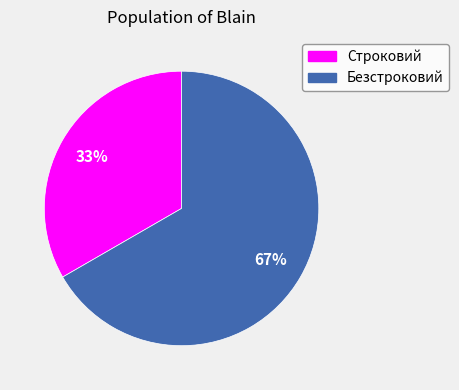

Which has a higher value, Безстроковий or Строковий?

Безстроковий